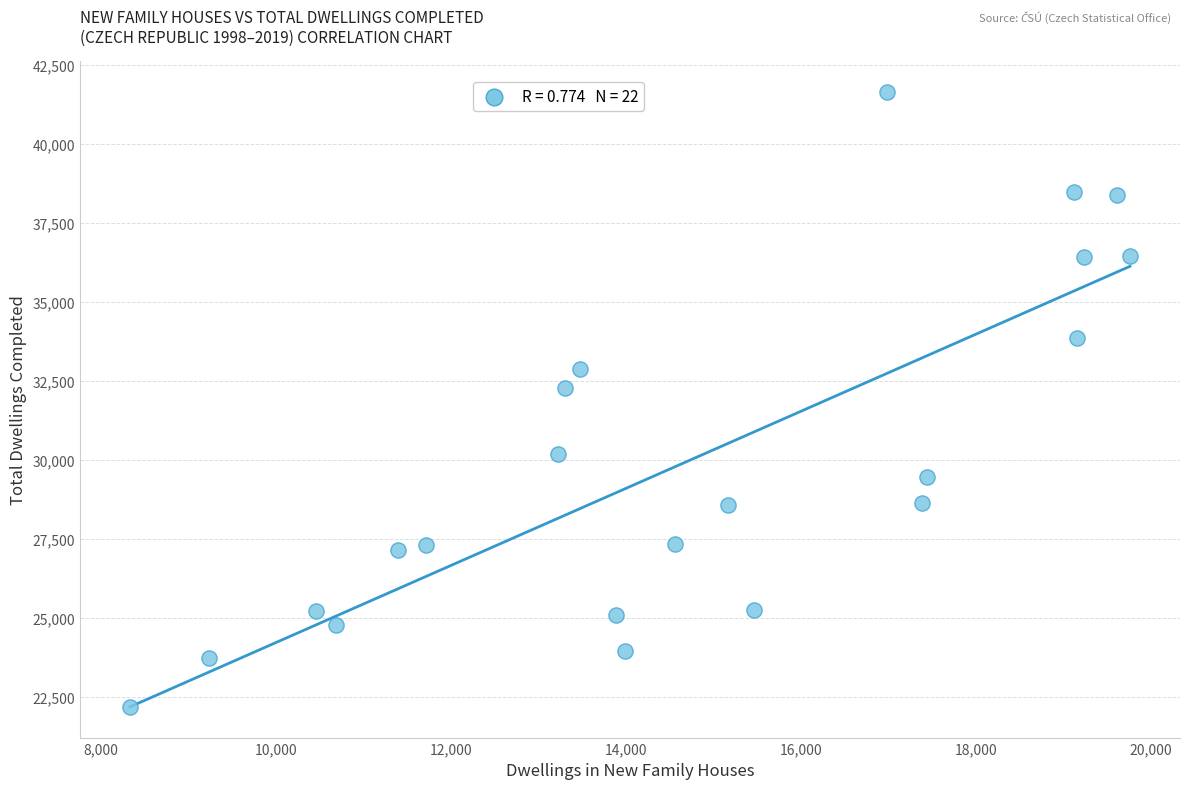

What is the range of Y values (max minus min)?

19466